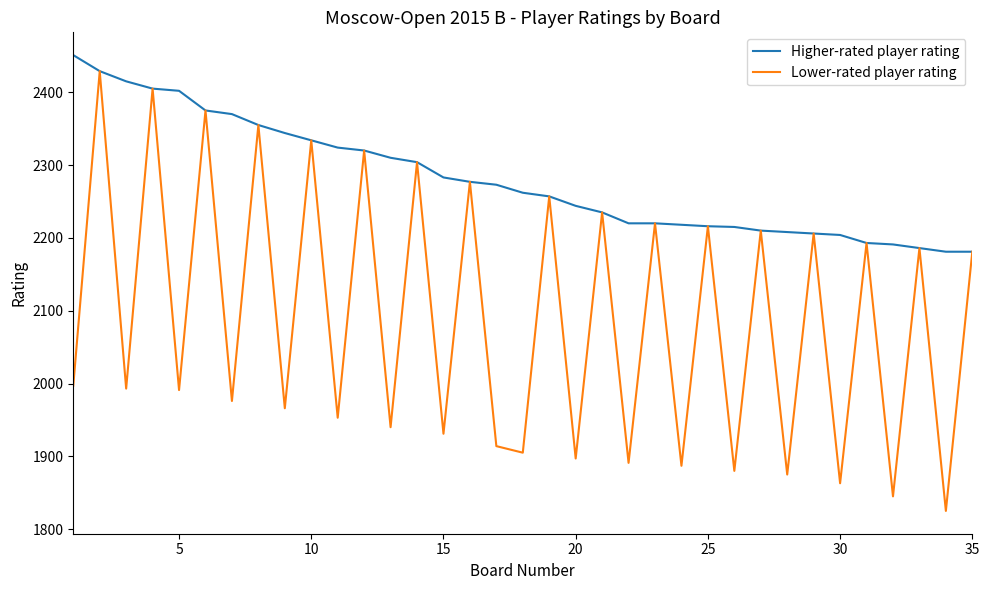

Which series has the largest range (max minus min)?

Lower-rated player rating